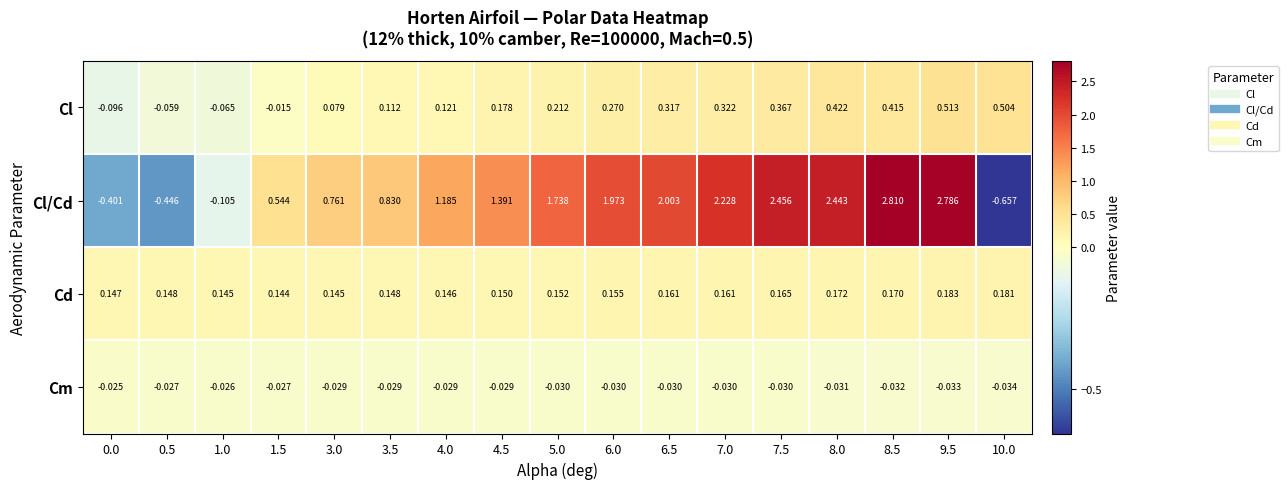

Rank the series at 6.5 from lowest to highest value.

Cm, Cd, Cl, Cl/Cd